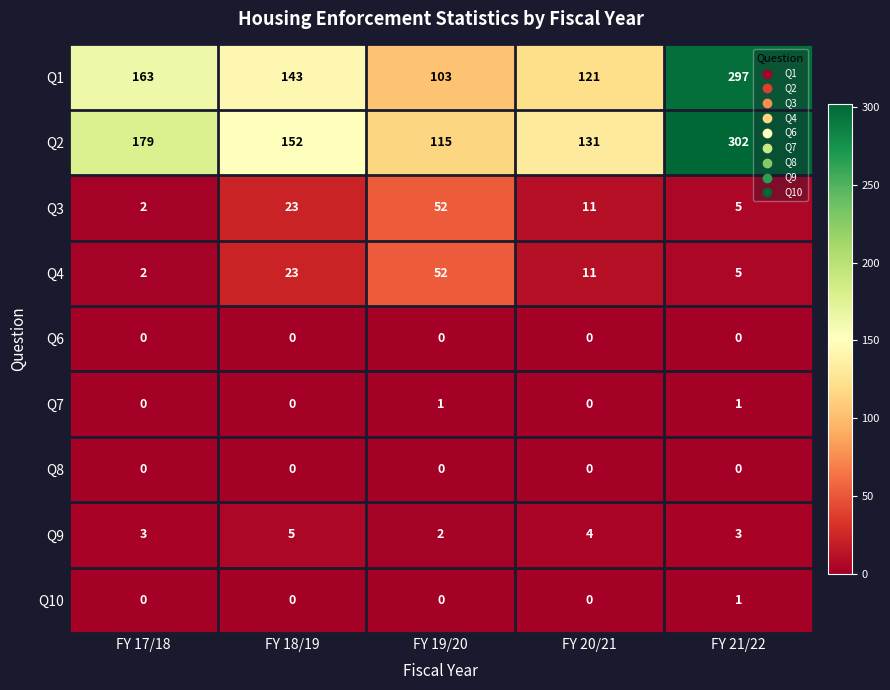

What is the maximum value shown in the chart?

302